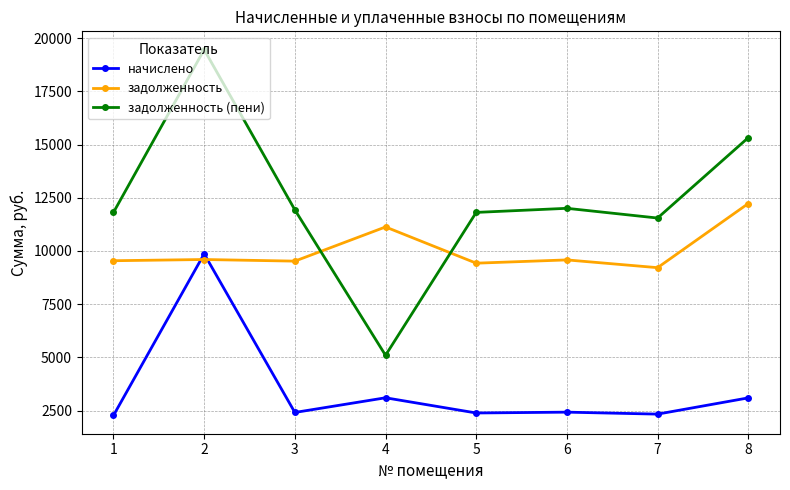

What is the spread (max minus min) of values at 7?

9216.0